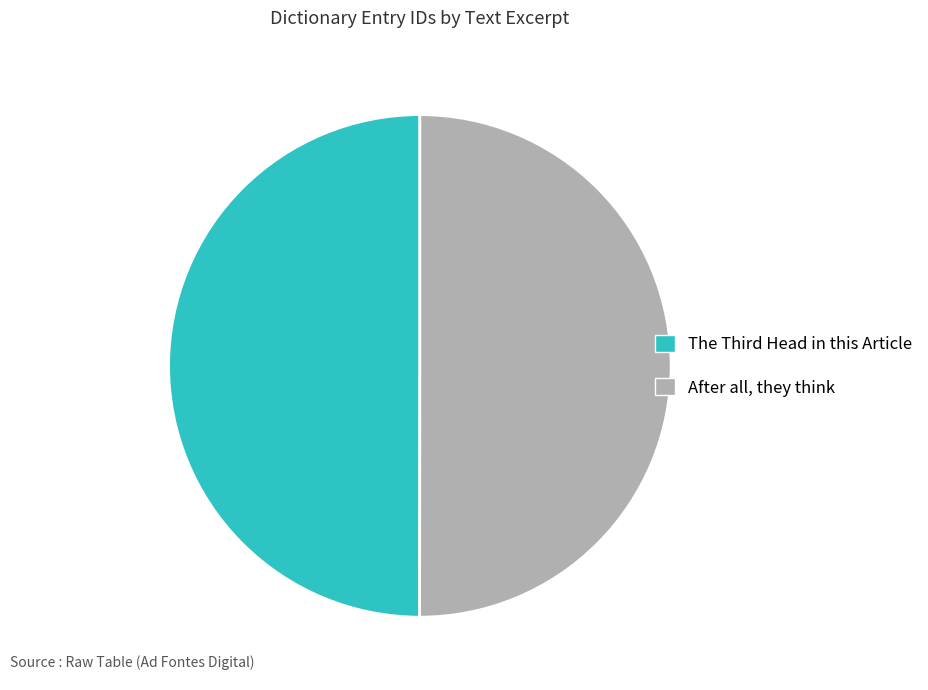

The After all, they think slice represents 50% of the pie. True or false?

True